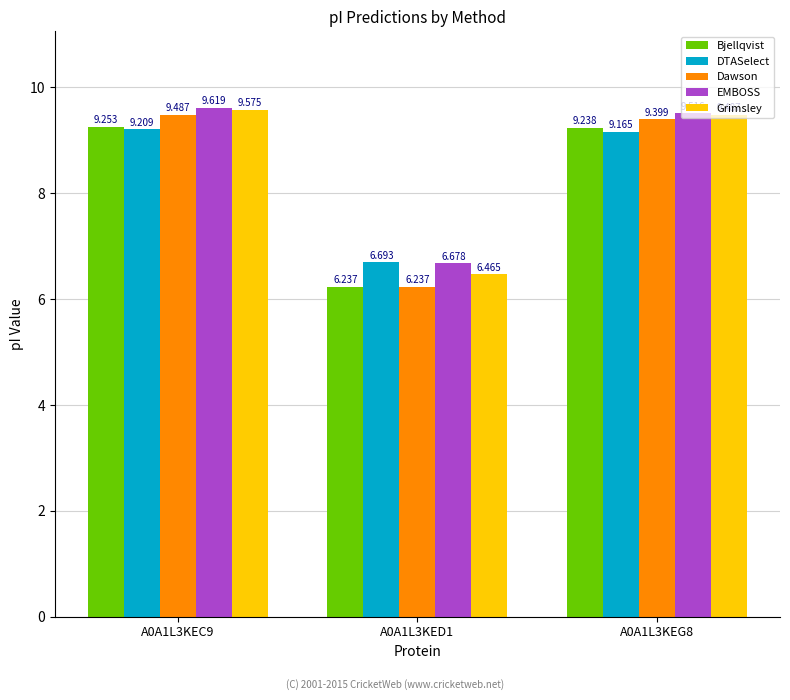

What is the total value across all series at A0A1L3KEG8?

46.8